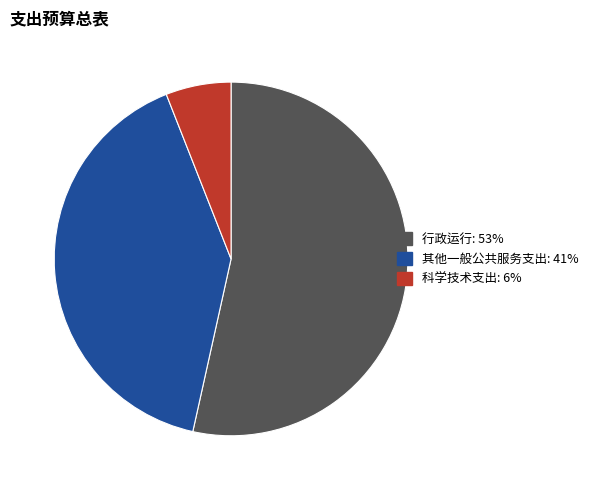

Rank the categories by value from lowest to highest.

科学技术支出, 其他一般公共服务支出, 行政运行